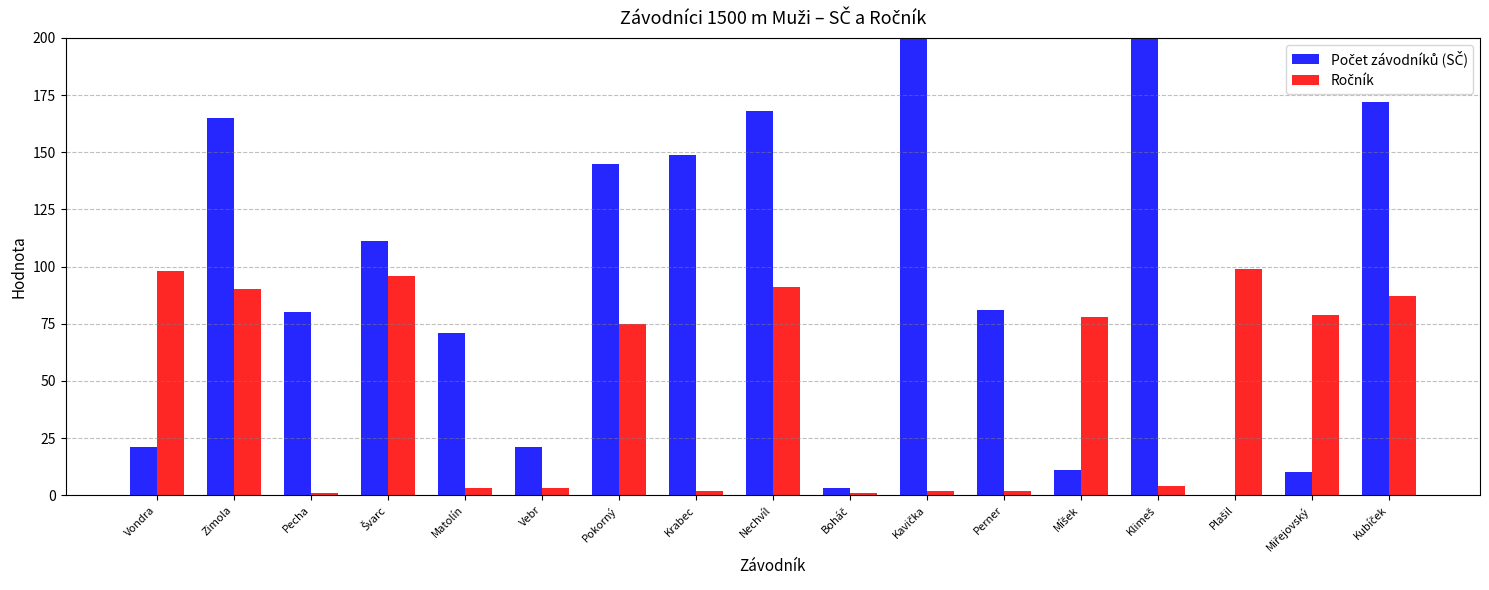

How many groups of bars are there?

17